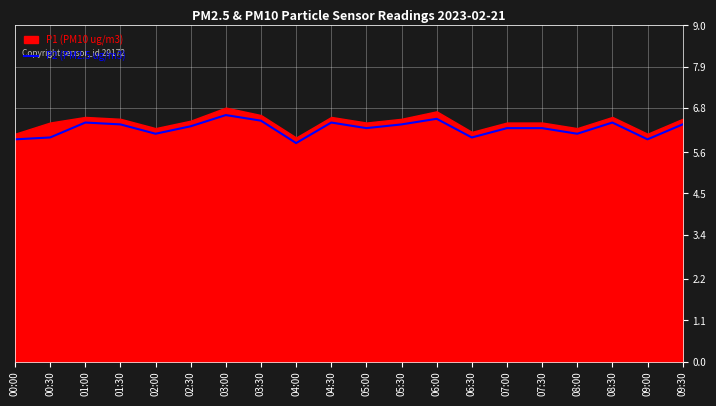

Reading left to right, transcribe all the data shown in this chart.

00:00=6.0	00:30=6.0	01:00=6.4	01:30=6.3	02:00=6.1	02:30=6.3	03:00=6.6	03:30=6.5	04:00=5.8	04:30=6.4	05:00=6.2	05:30=6.3	06:00=6.5	06:30=6.0	07:00=6.2	07:30=6.2	08:00=6.1	08:30=6.4	09:00=6.0	09:30=6.3